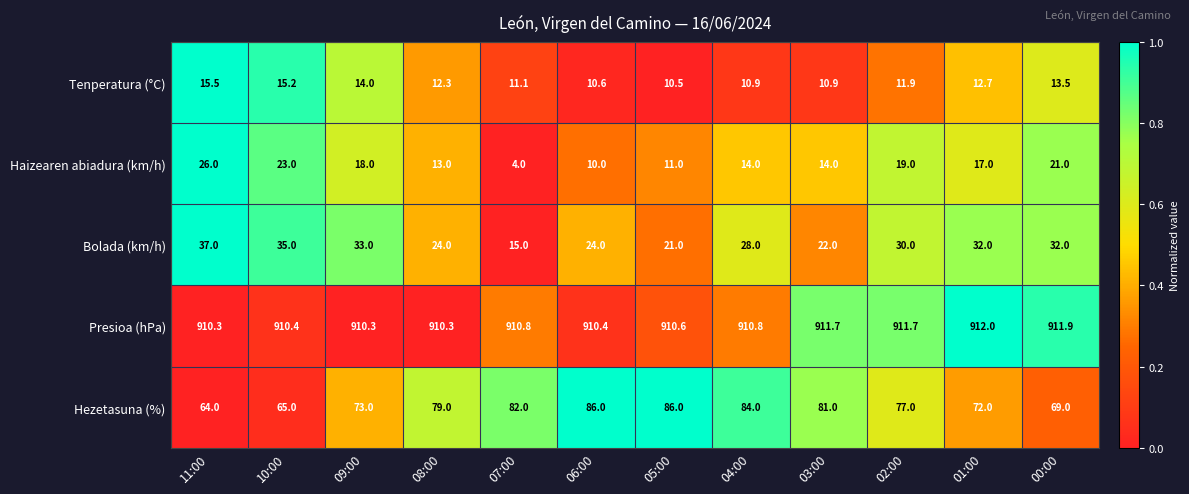

At which label does Haizearen abiadura (km/h) reach its minimum?

07:00